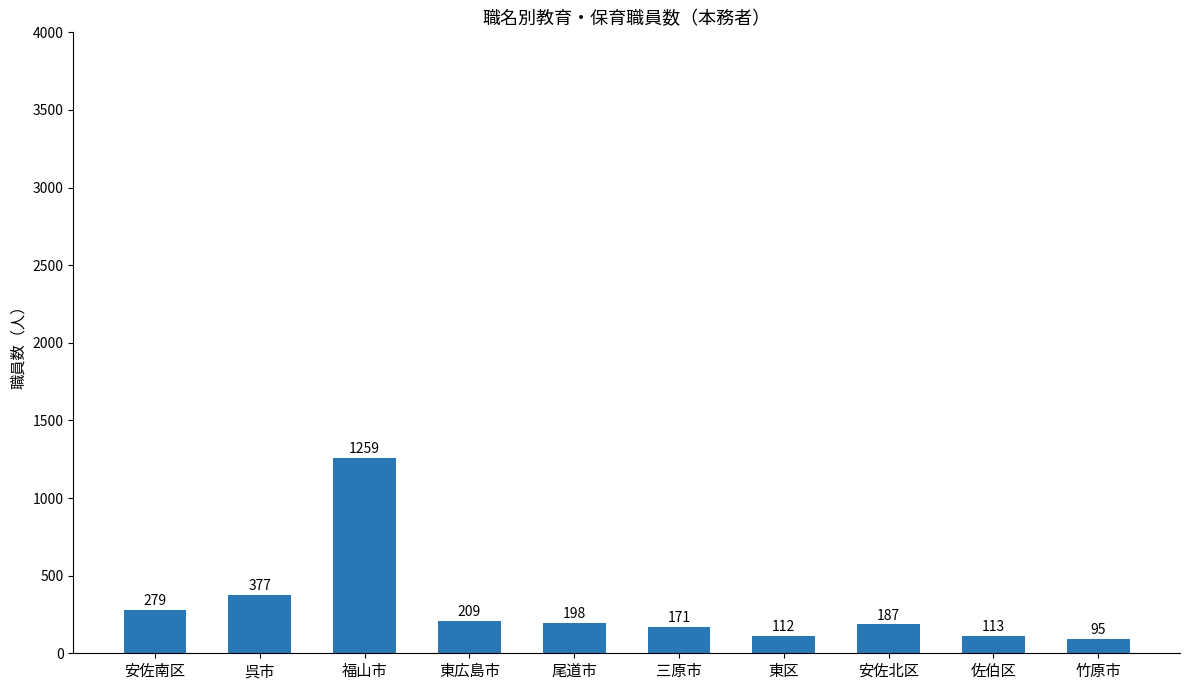

What is the value of the 3rd bar from the left?

1259